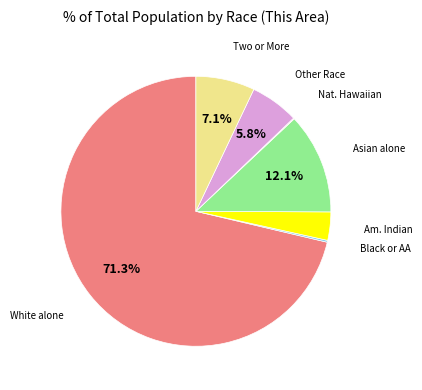

Does any single category account for the majority?

Yes